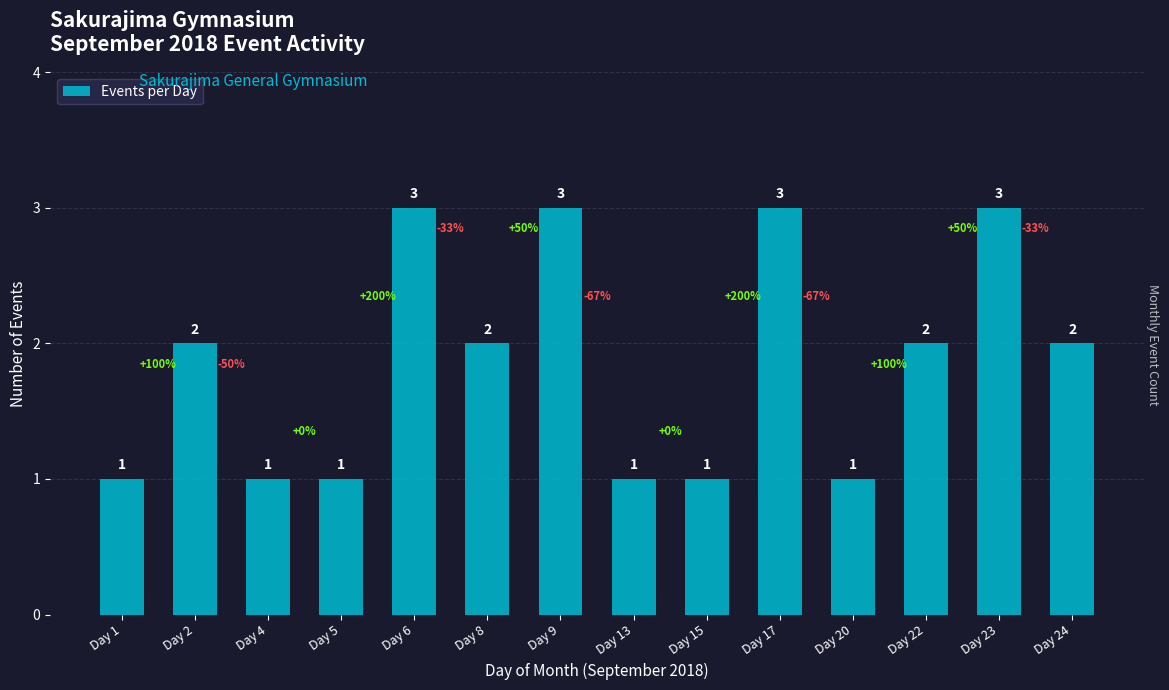

What is the maximum value shown in the chart?

3